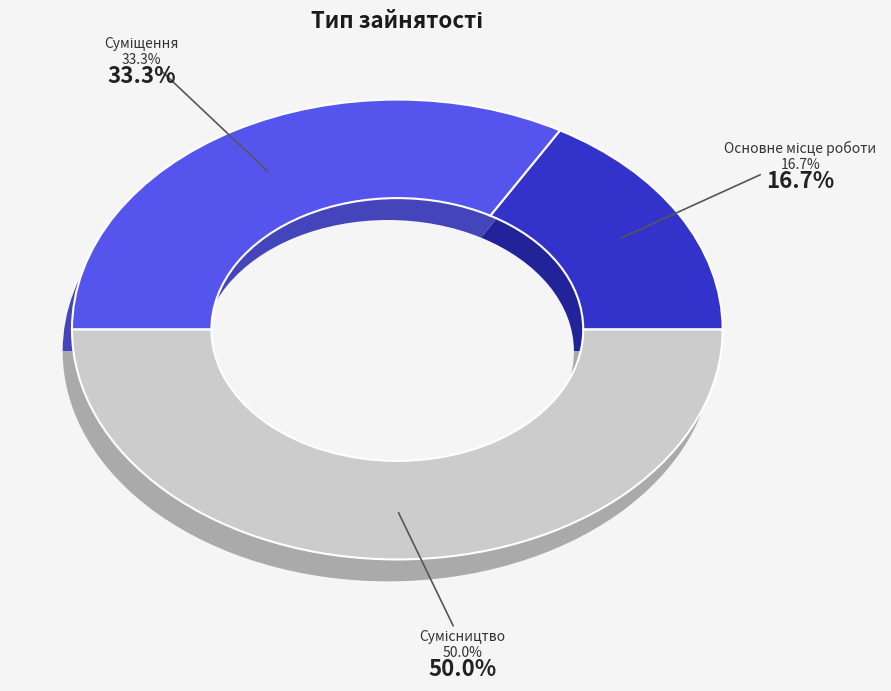

Is the sum of Суміщення and Основне місце роботи greater than half?

No